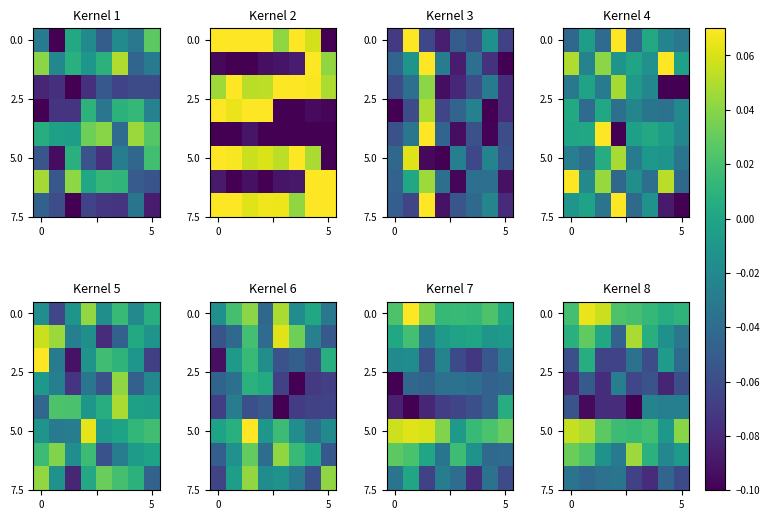

How many series are shown in this chart?

8